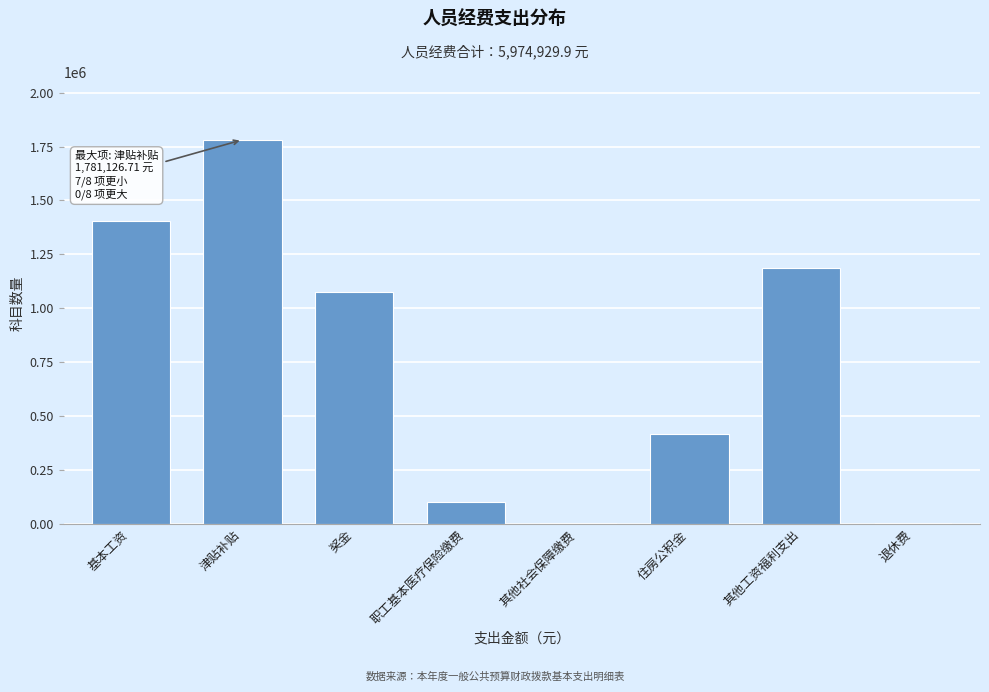

What is the sum of all values?

5974929.9